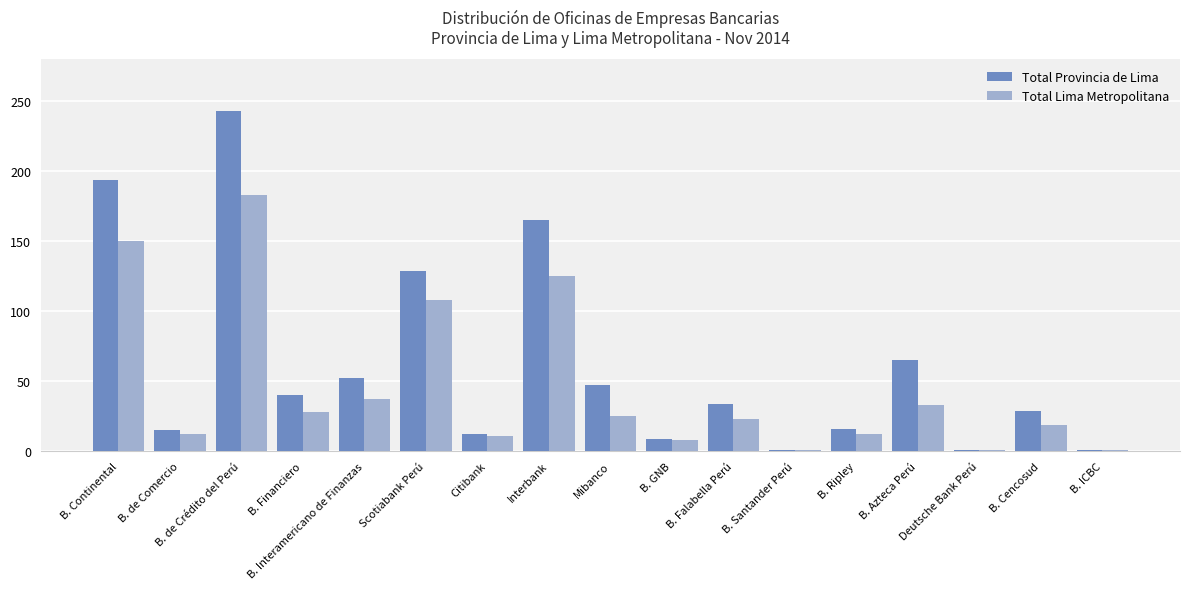

The Total Provincia de Lima series shows 165 at Interbank. True or false?

True